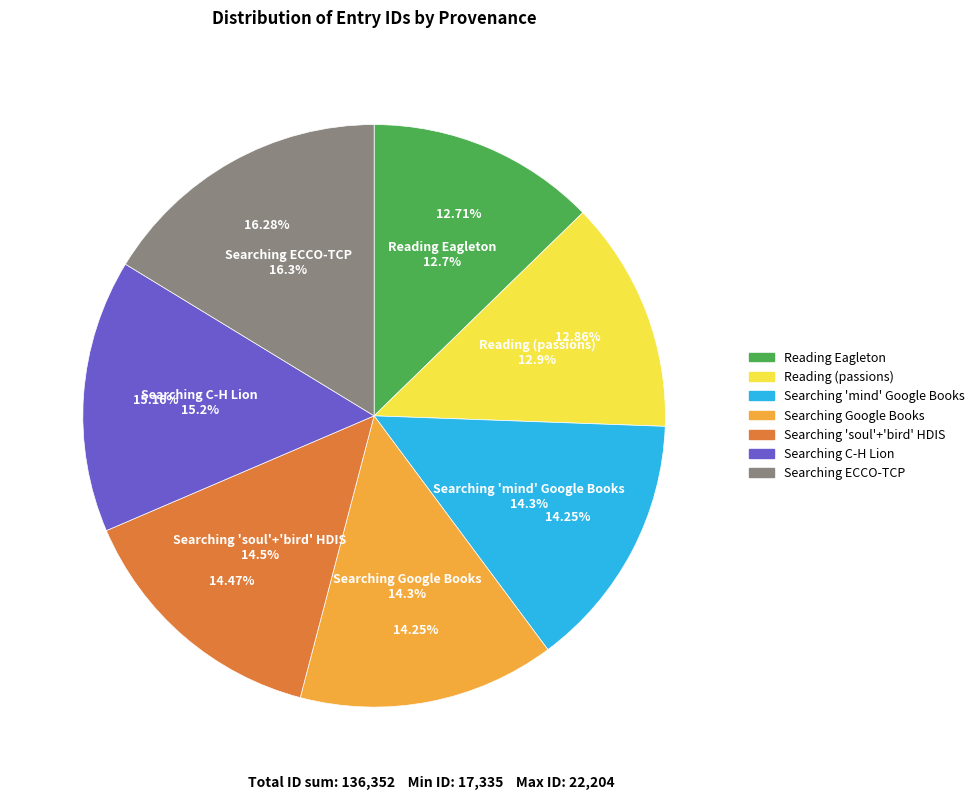

Rank the categories by value from highest to lowest.

Searching in ECCO-TCP, Searching in C-H Lion, Searching soul and bird in HDIS, Searching in Google Books, Searching mind in Google Books, Reading (passions), Reading Terry Eagleton